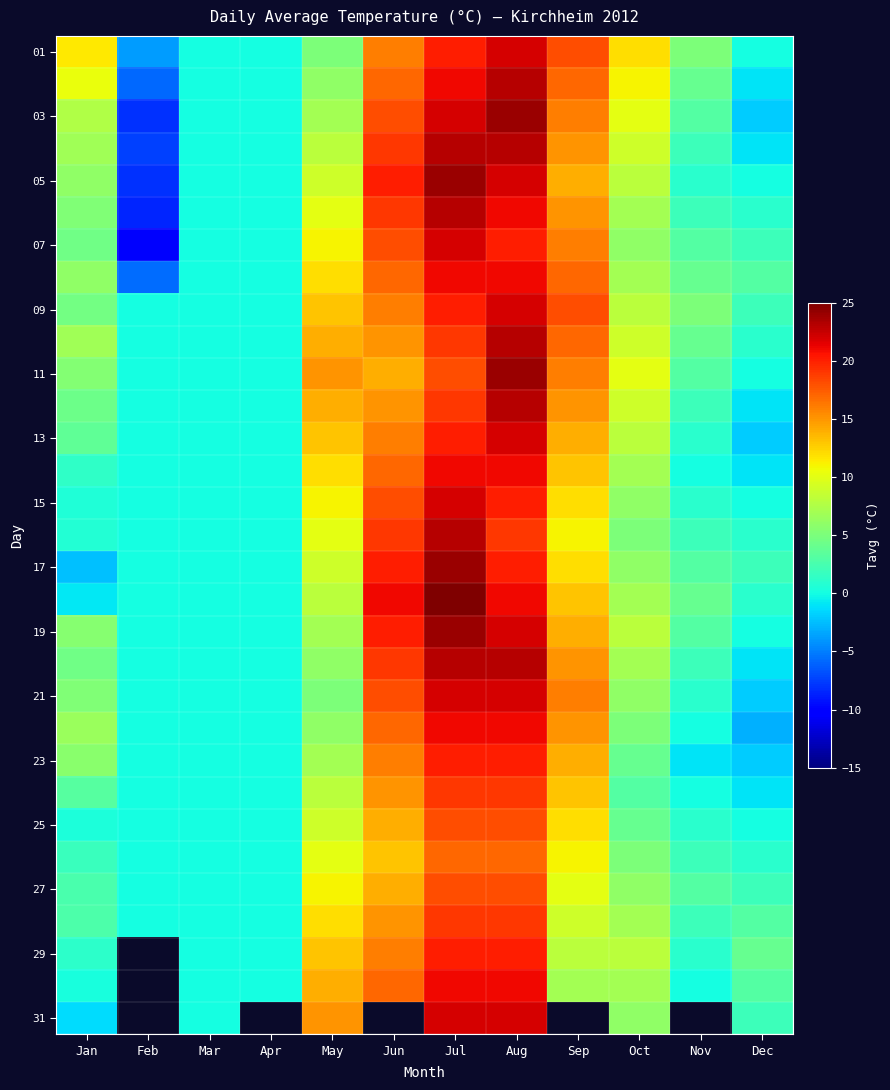

The 29 series shows 2.5 at Sep. True or false?

False